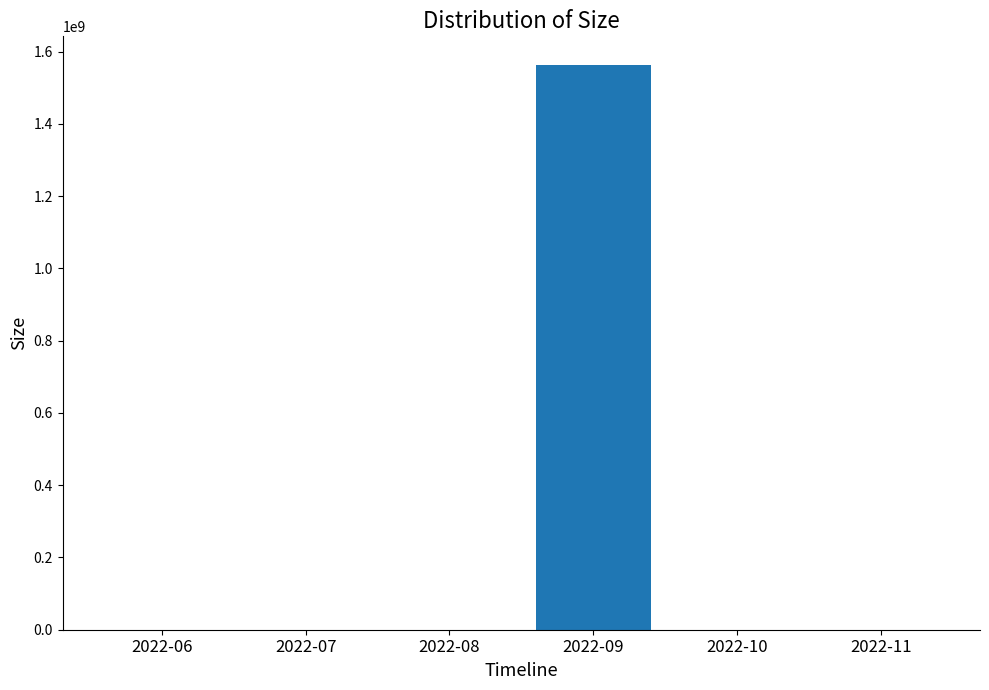

What is the maximum value shown in the chart?

1564366976